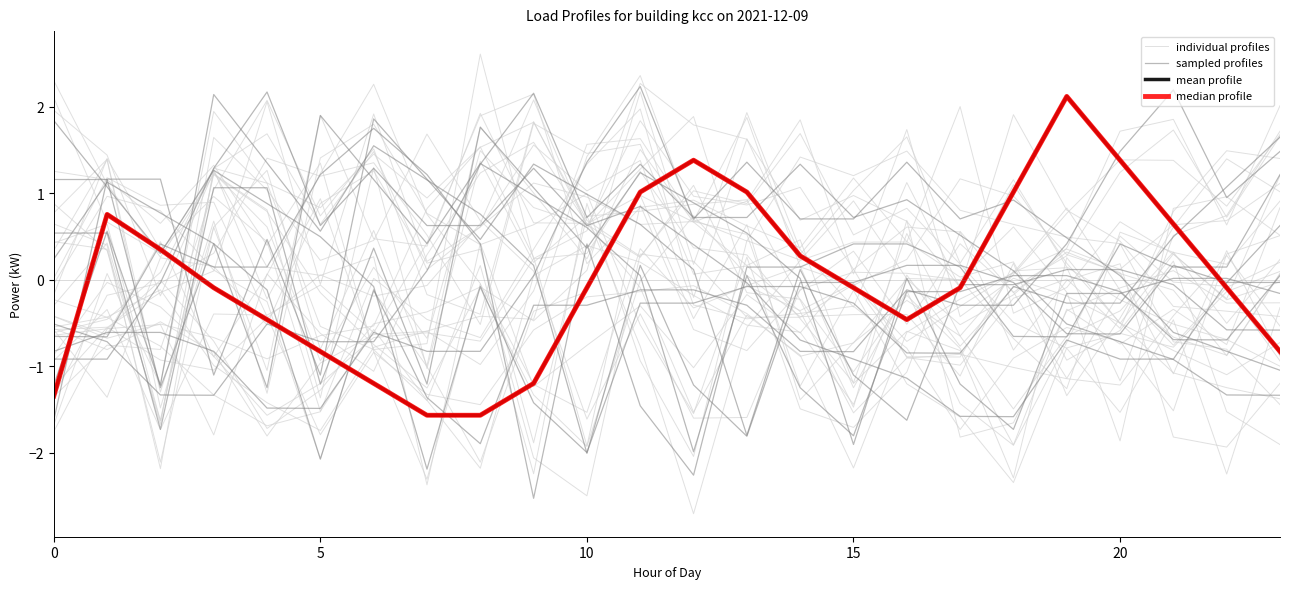

Which series has the largest total across all categories?

sampled profiles